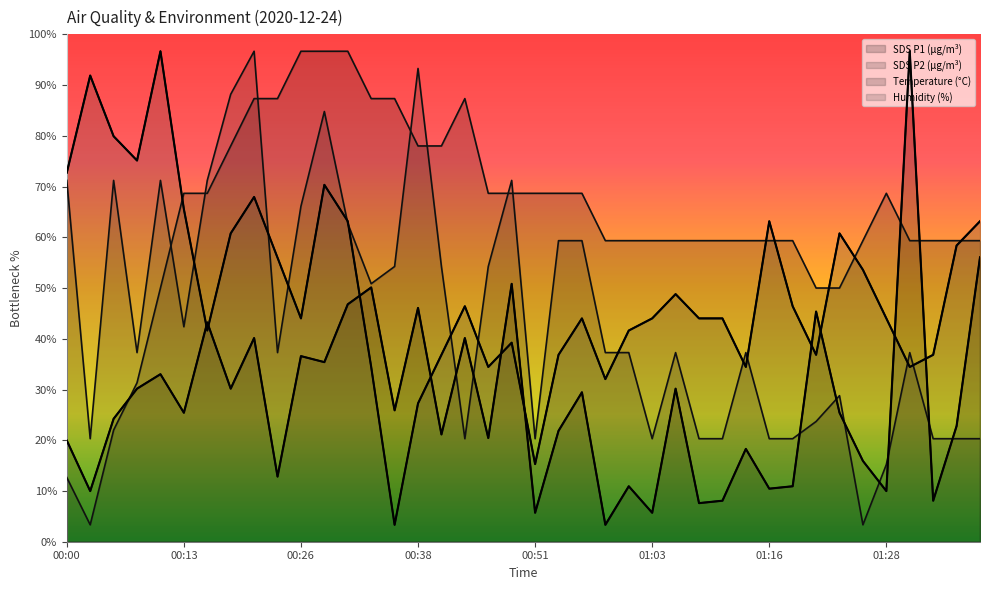

Between 00:58 and 00:26, which is larger?

00:26